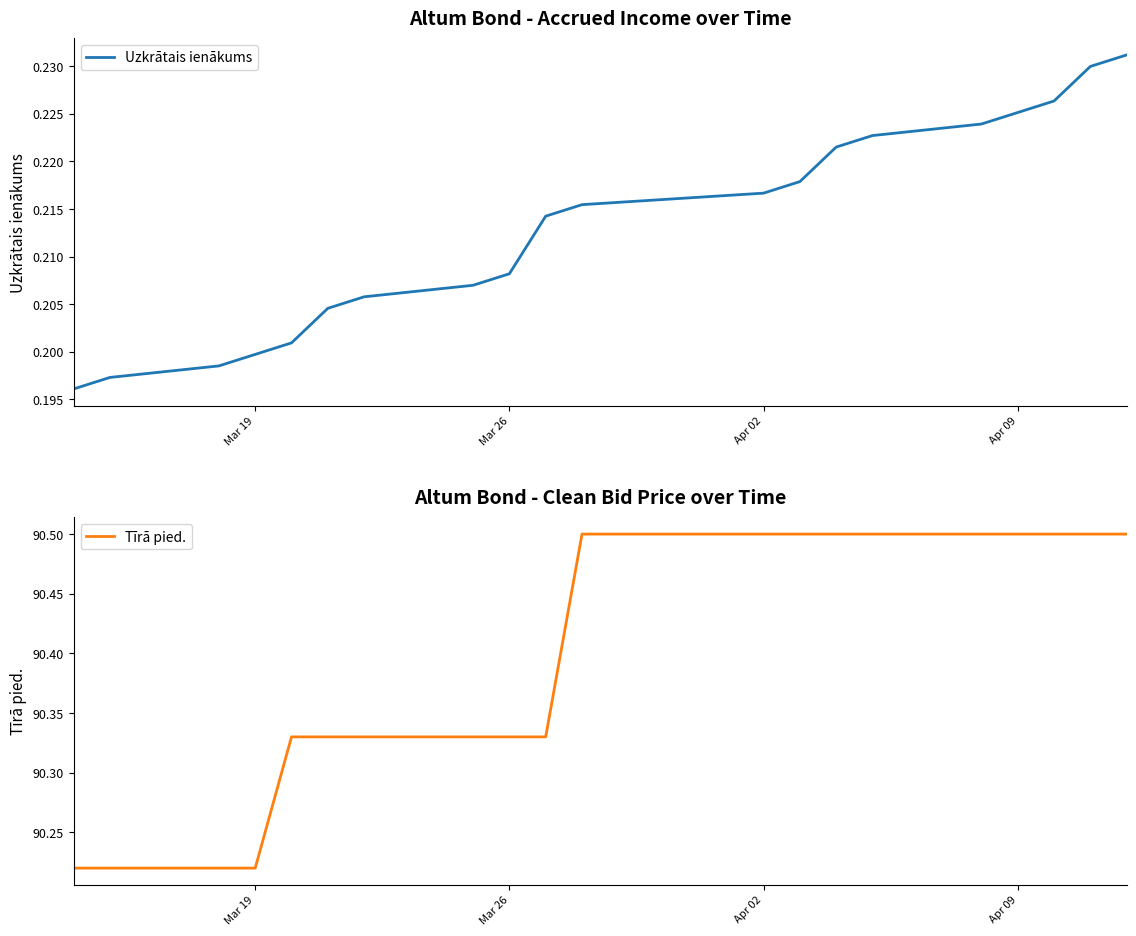

The value of Uzkrātais ienākums at Mar 19 is 0.1. True or false?

False